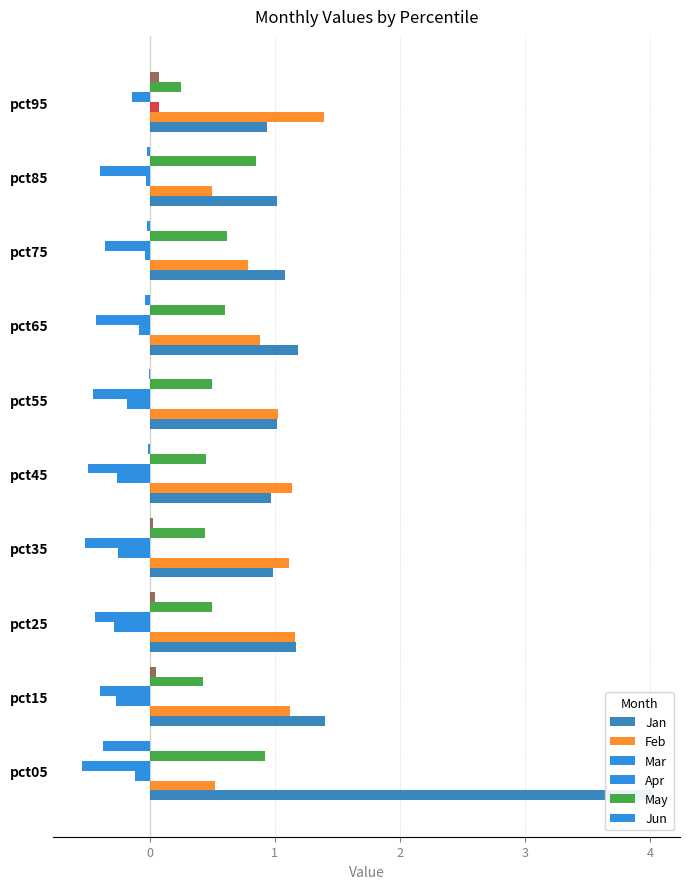

What is the maximum value for May?

0.9